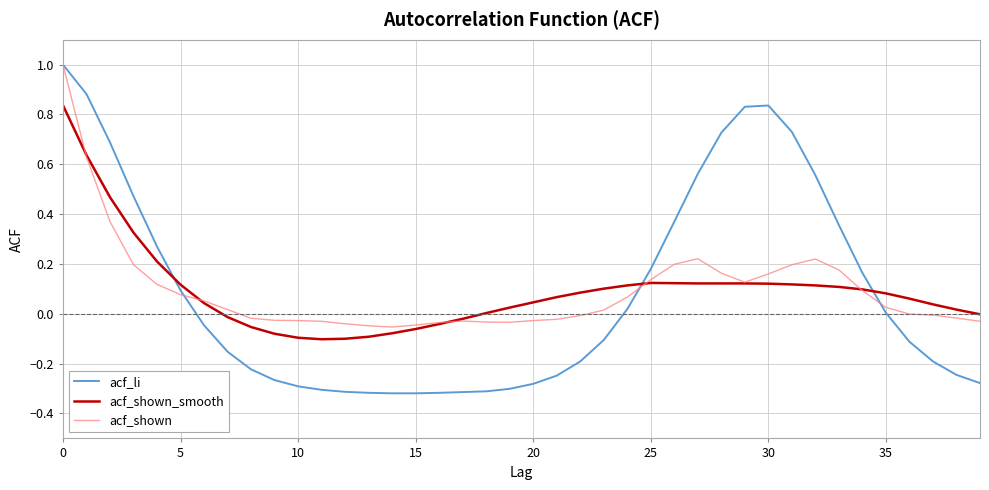

How many series are shown in this chart?

3